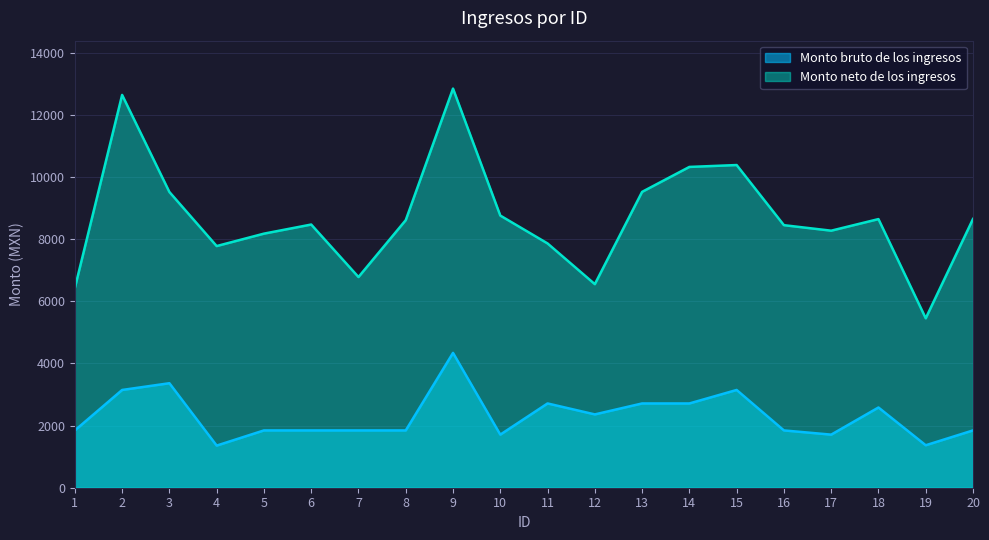

At which category does the chart reach its minimum across all series?

4